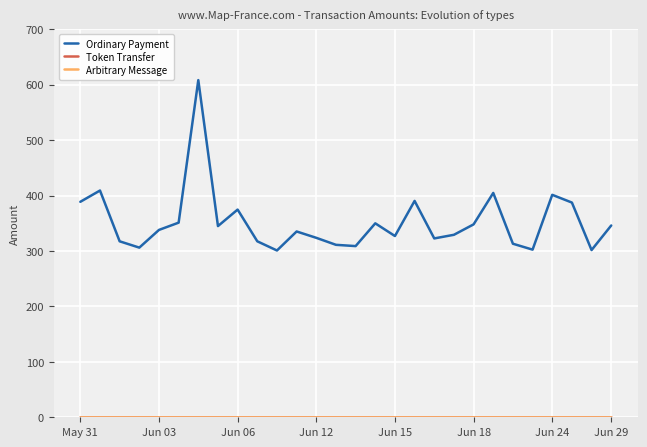

At how many categories does at least one series exceed 450?

1